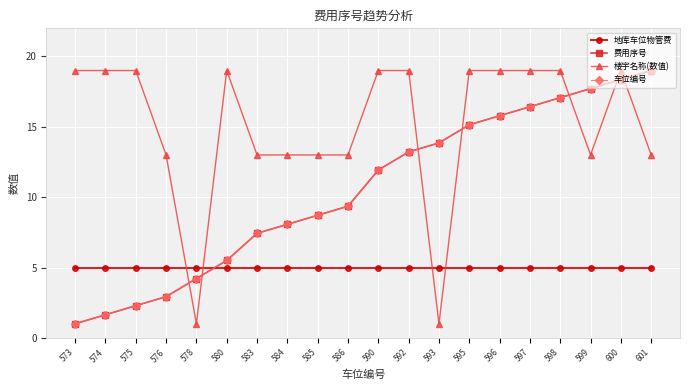

Reading right to left, list all the values displayed in this chart.

地库车位物管费: 601=5.0	600=5.0	599=5.0	598=5.0	597=5.0	596=5.0	595=5.0	593=5.0	592=5.0	590=5.0	586=5.0	585=5.0	584=5.0	583=5.0	580=5.0	578=5.0	576=5.0	575=5.0	574=5.0	573=5.0
费用序号: 601=19.0	600=18.4	599=17.7	598=17.1	597=16.4	596=15.8	595=15.1	593=13.9	592=13.2	590=11.9	586=9.4	585=8.7	584=8.1	583=7.4	580=5.5	578=4.2	576=2.9	575=2.3	574=1.6	573=1.0
楼宇名称(数值): 601=13.0	600=19.0	599=13.0	598=19.0	597=19.0	596=19.0	595=19.0	593=1.0	592=19.0	590=19.0	586=13.0	585=13.0	584=13.0	583=13.0	580=19.0	578=1.0	576=13.0	575=19.0	574=19.0	573=19.0
车位编号: 601=19.0	600=18.4	599=17.7	598=17.1	597=16.4	596=15.8	595=15.1	593=13.9	592=13.2	590=11.9	586=9.4	585=8.7	584=8.1	583=7.4	580=5.5	578=4.2	576=2.9	575=2.3	574=1.6	573=1.0